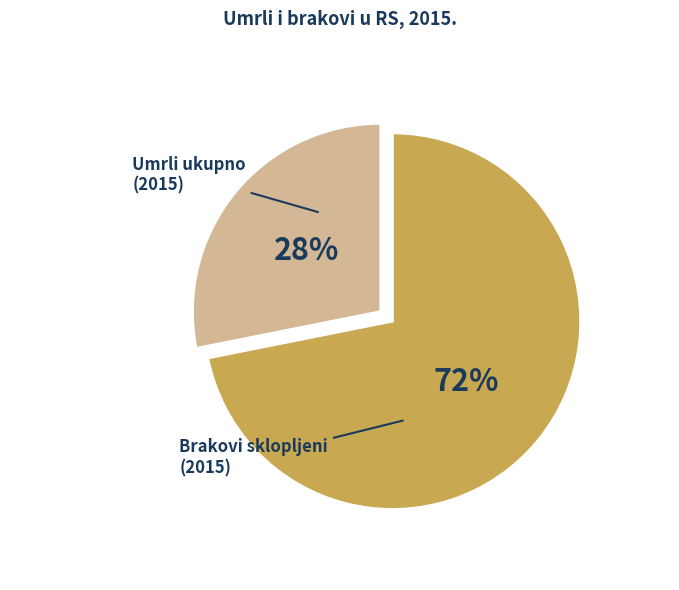

What is the ratio of the value at Umrli ukupno to the value at Brakovi sklopljeni?

2.6